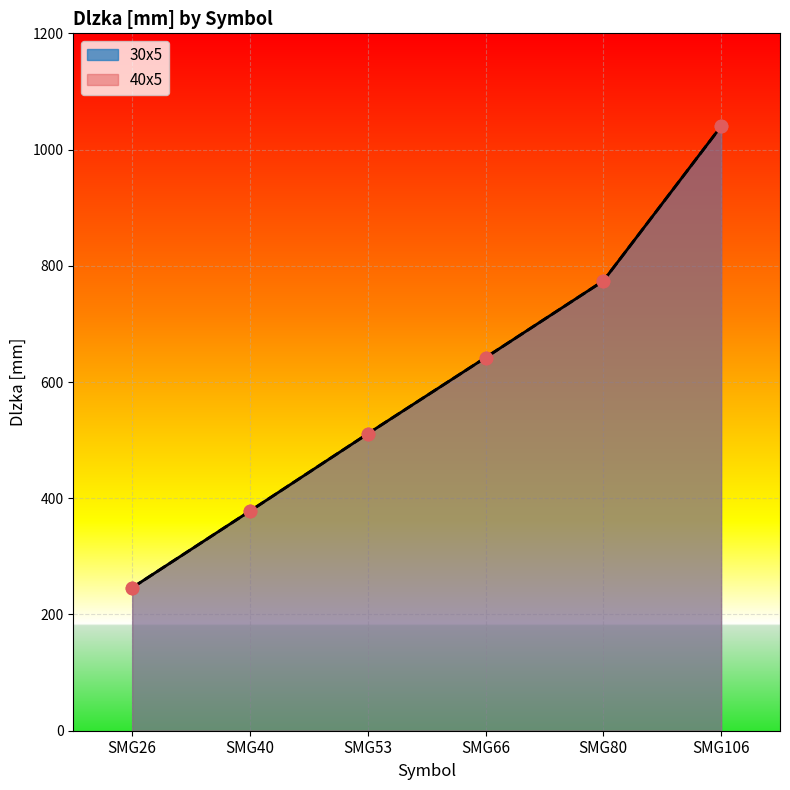

Which series reaches the minimum Y coordinate?

30x5